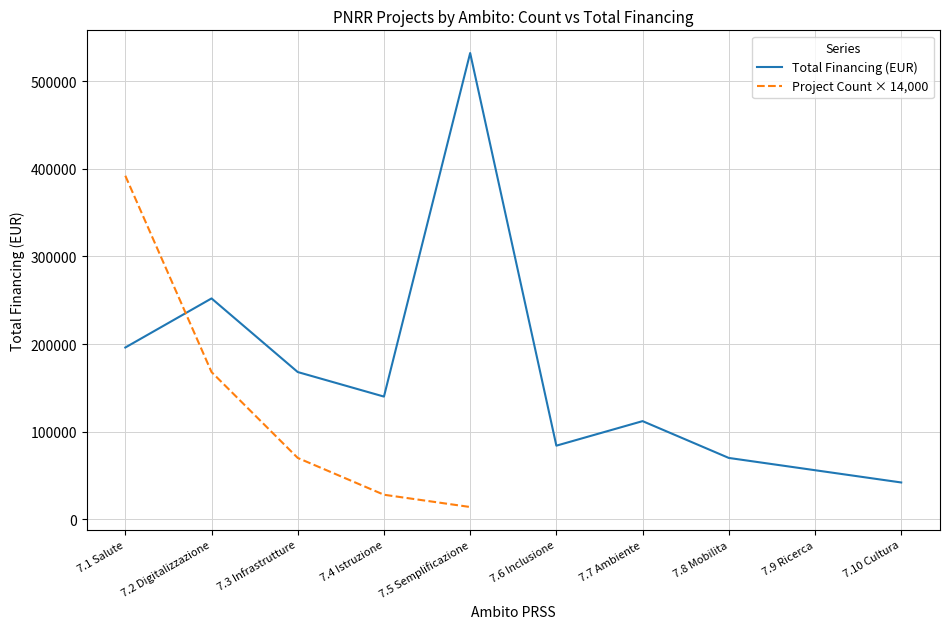

Which series ends up on top after the final intersection of Project Count × 14,000 and Total Financing (EUR)?

Total Financing (EUR)